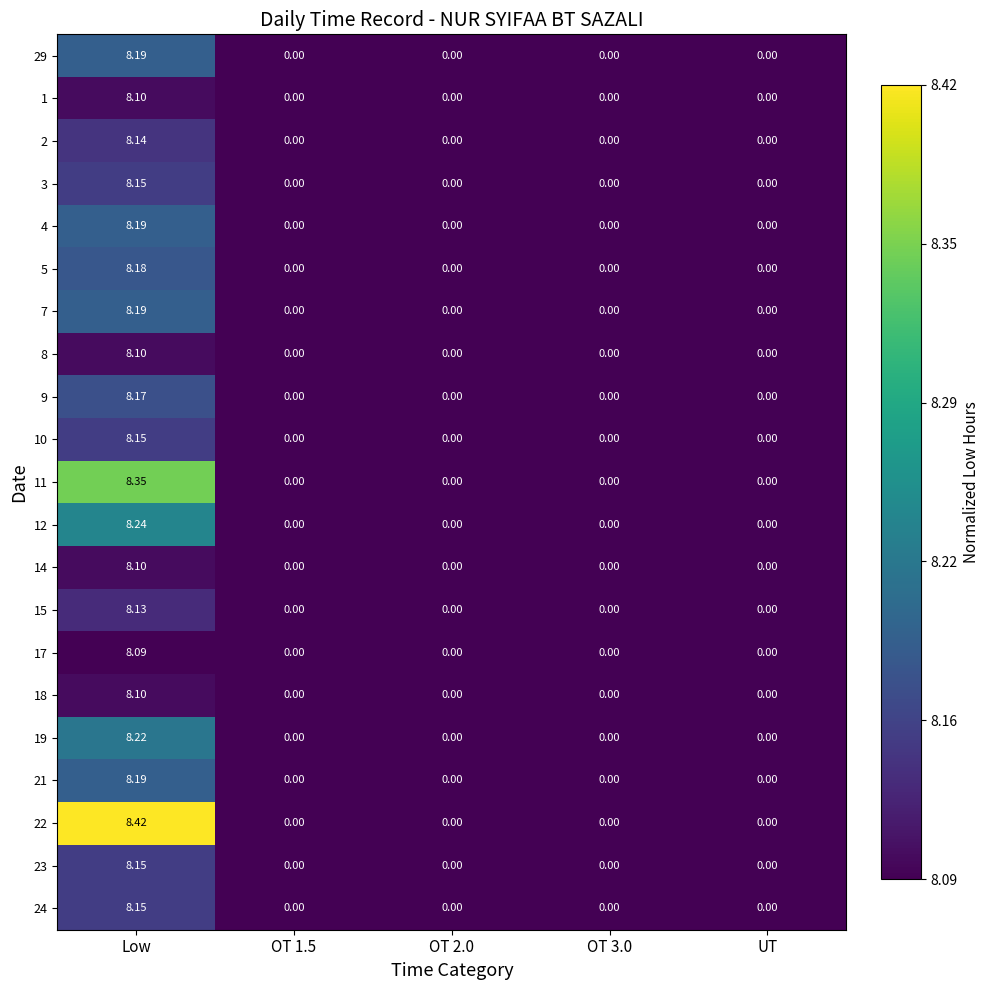

Which label corresponds to the largest value in the chart?

Low